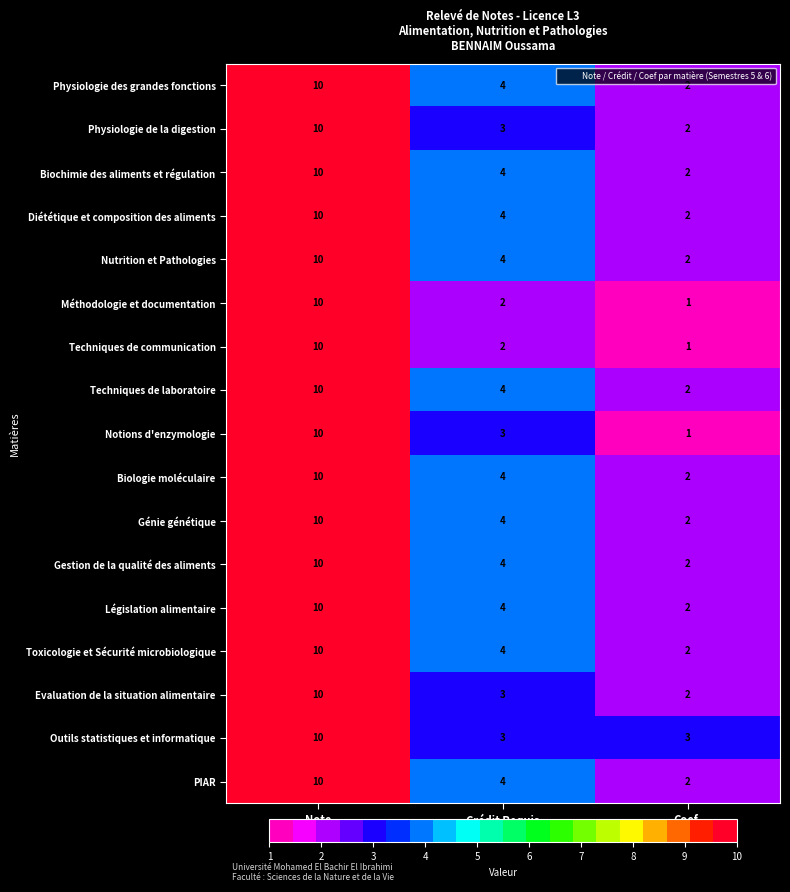

Count the Evaluation de la situation alimentaire values in the range 2 to 10.

3